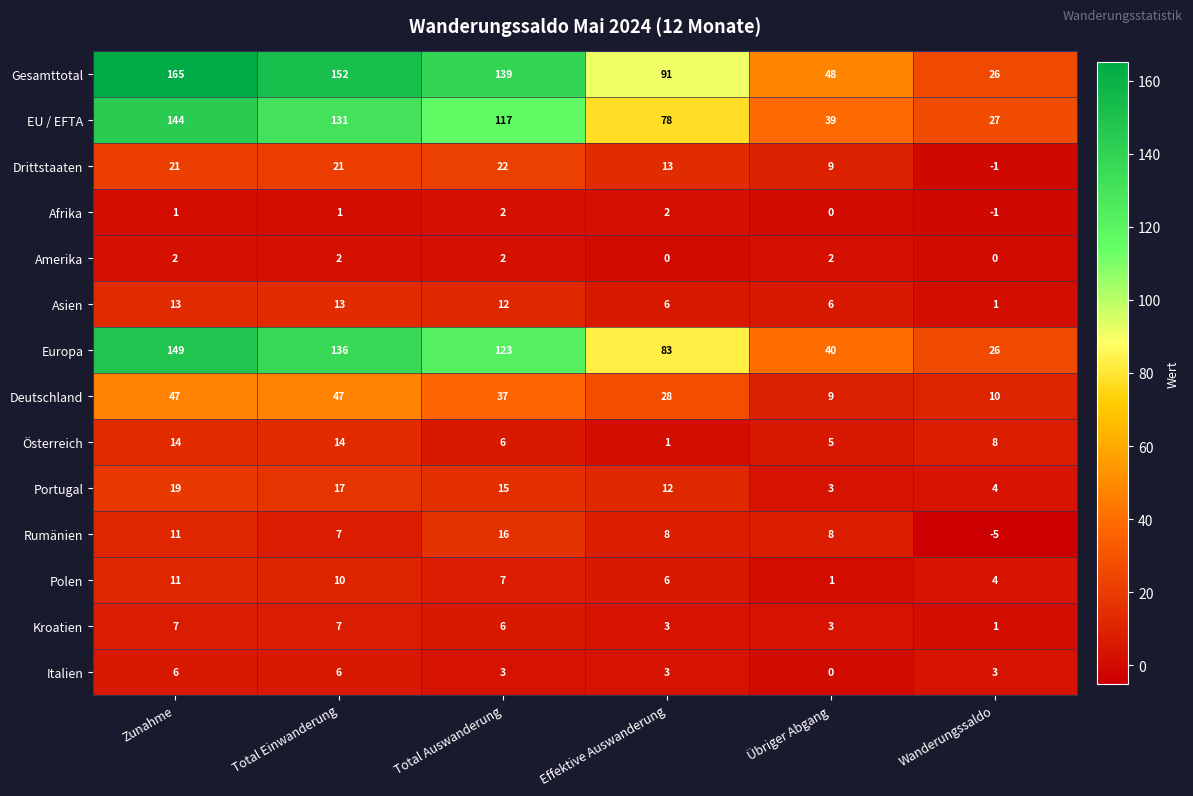

Count the number of data series in this chart.

14